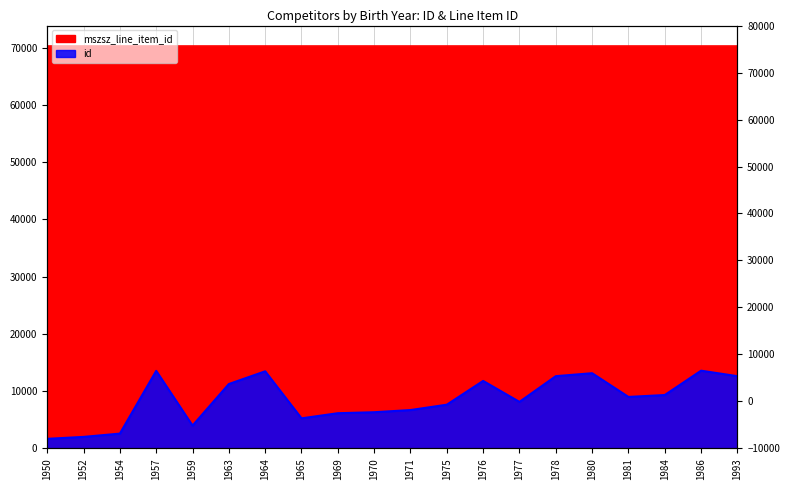

At how many categories does at least one series exceed 67054?

20